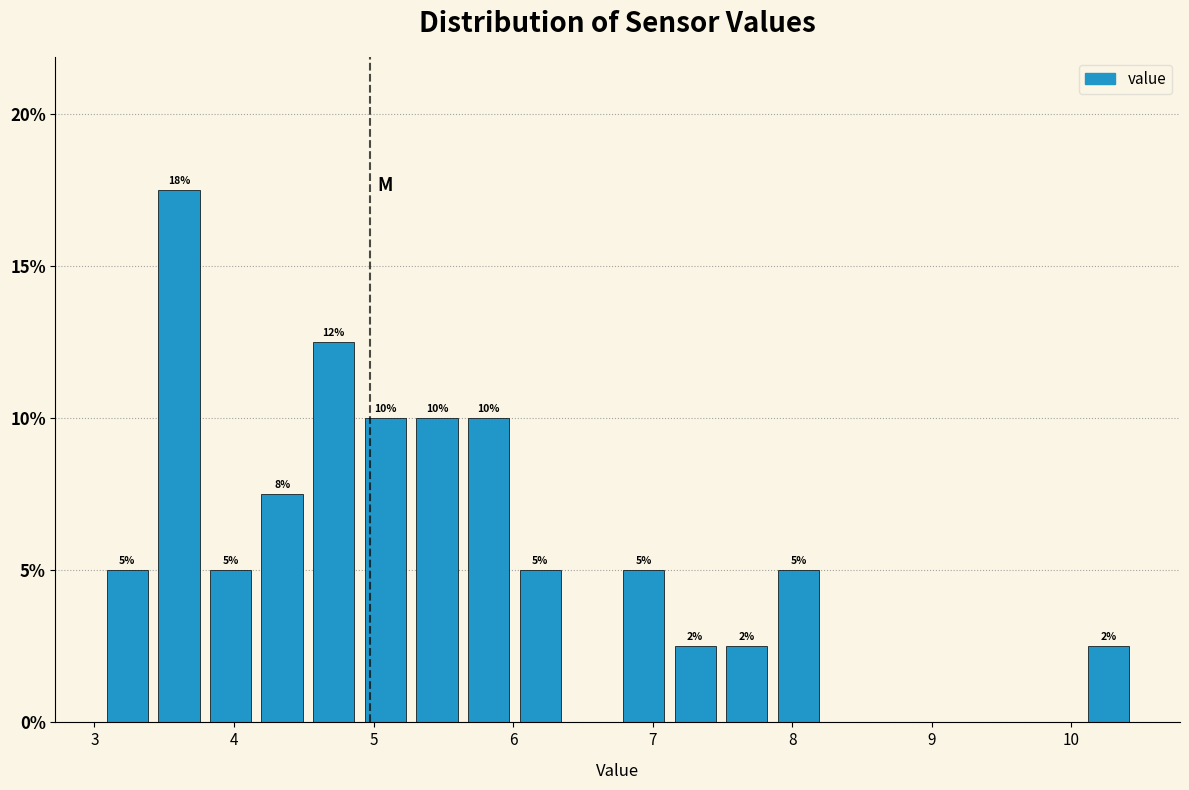

Read against the x-axis, roughly where is the centre of the tallest bar?

3.6